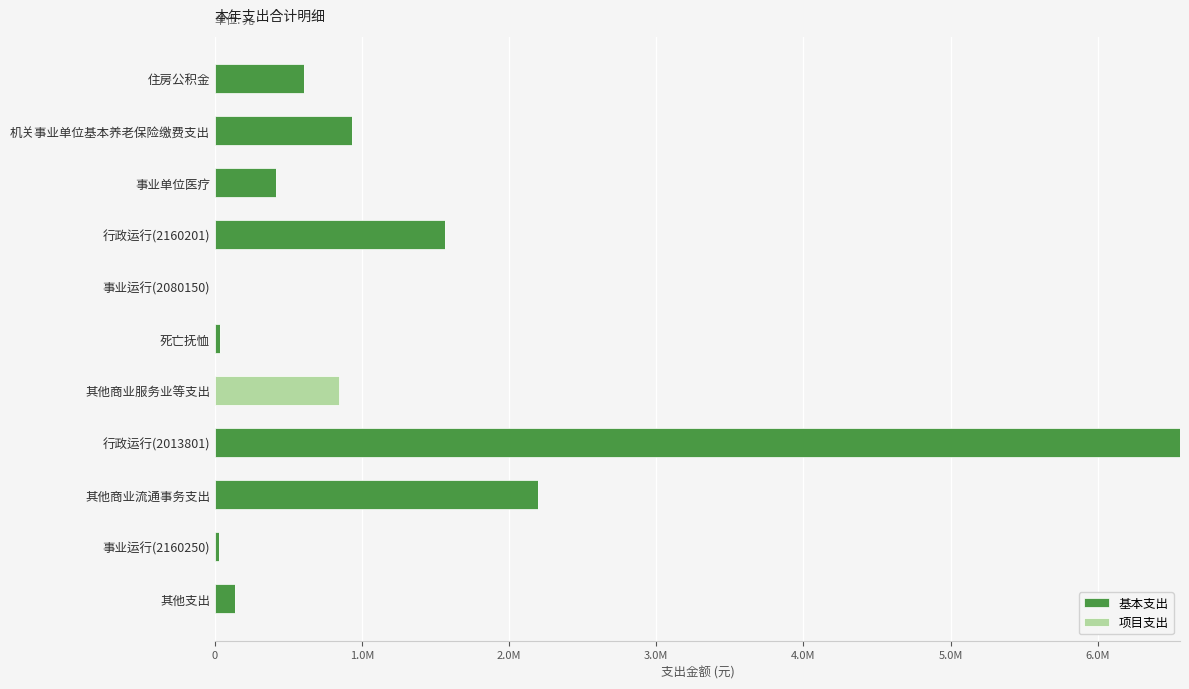

What are all the series names shown in the legend?

基本支出, 项目支出